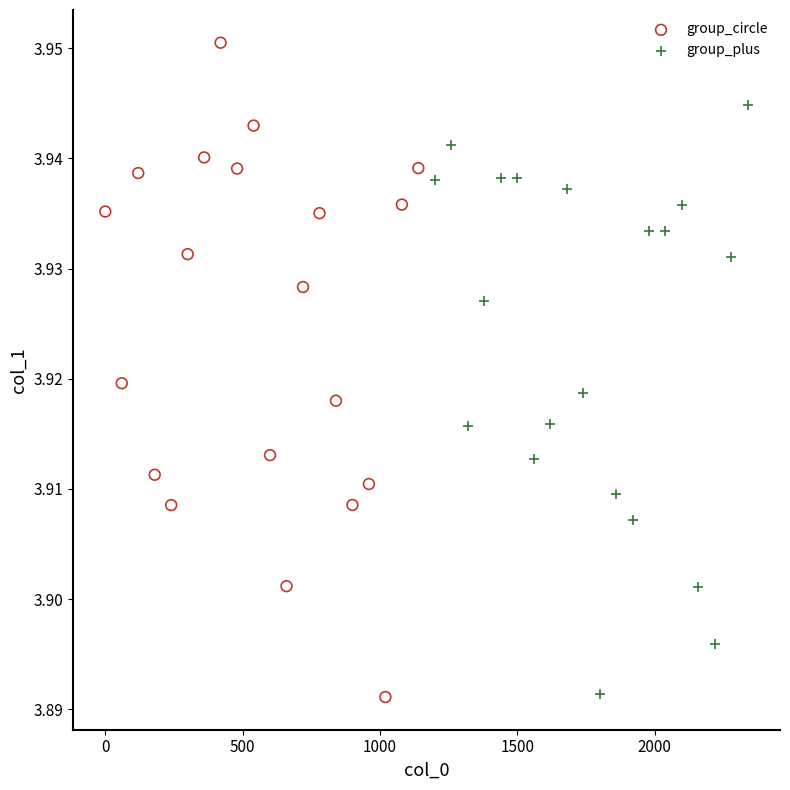

Which series has the widest spread of Y values?

group_circle